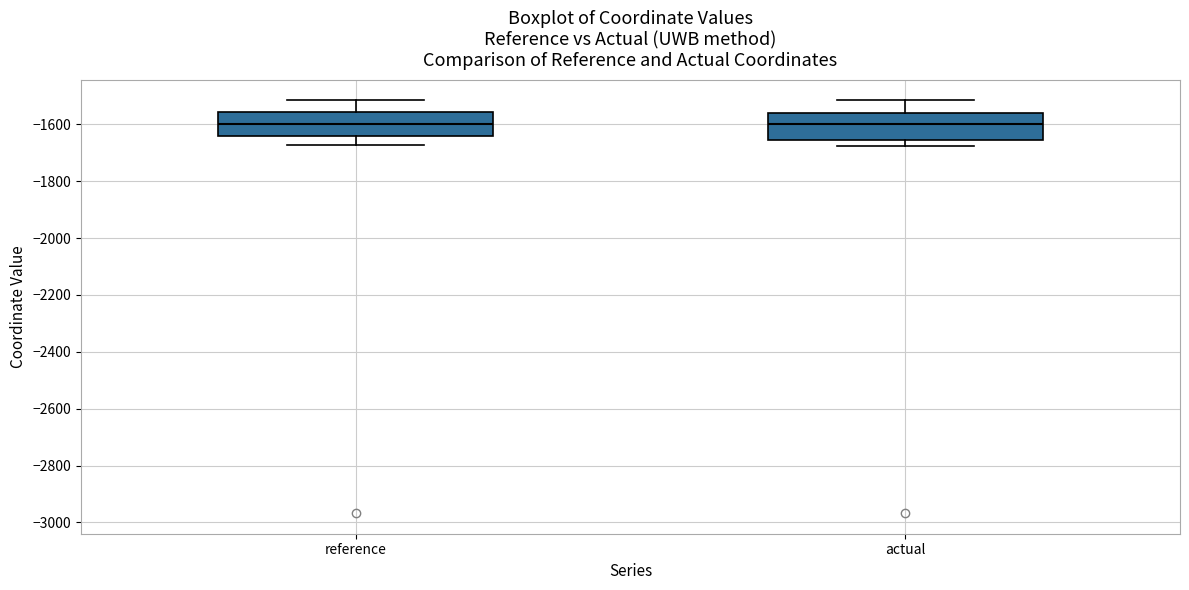

Reading left to right, transcribe this box plot: for each box, give where its median line is, the range the box spans, and where its two whiskers end, as read against the y-axis. The values are not printed on the chart, so give them approximately, as read against the axis.

reference: median -1600, box -1640 to -1560, whiskers -1680 to -1520
actual: median -1600, box -1660 to -1560, whiskers -1680 to -1520